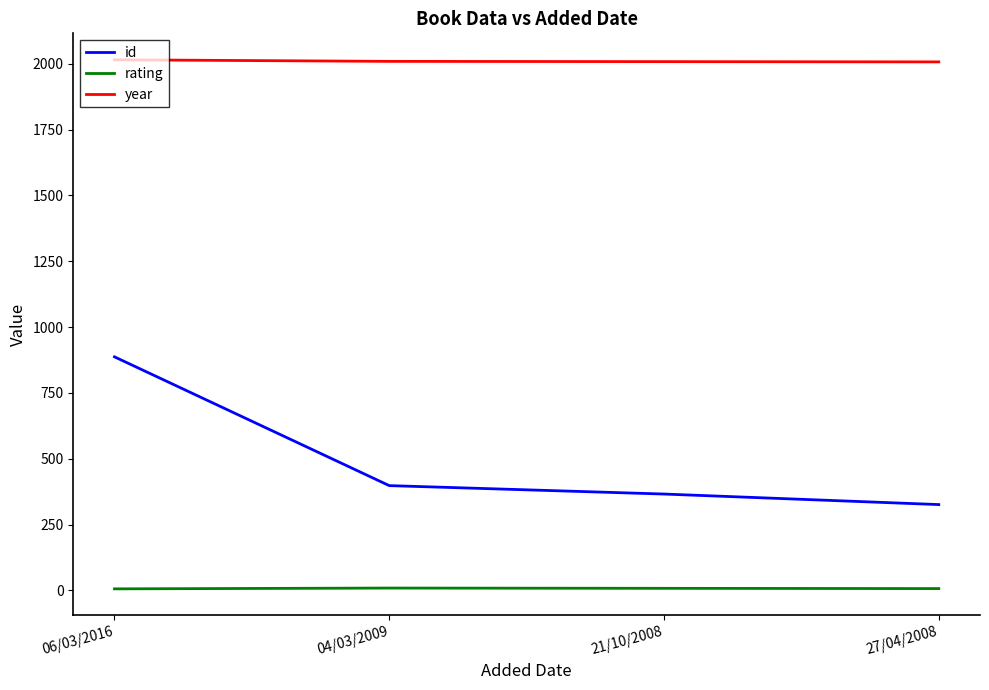

What is the minimum value for rating?

6